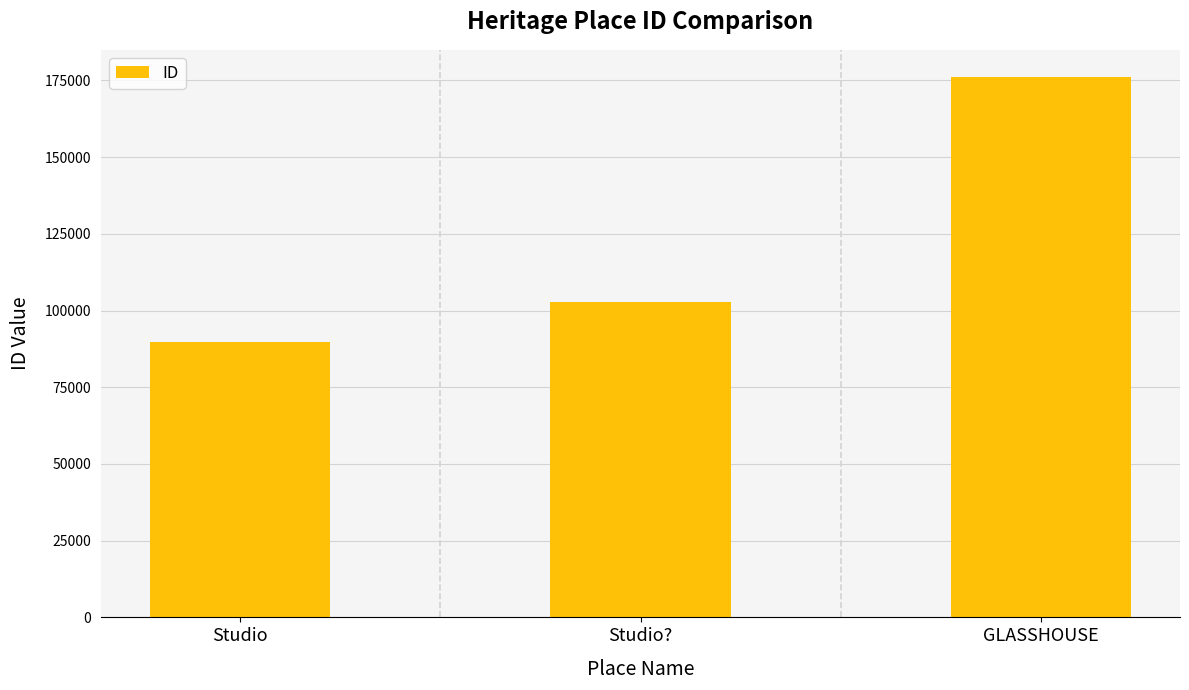

Count the number of categories in the chart.

3